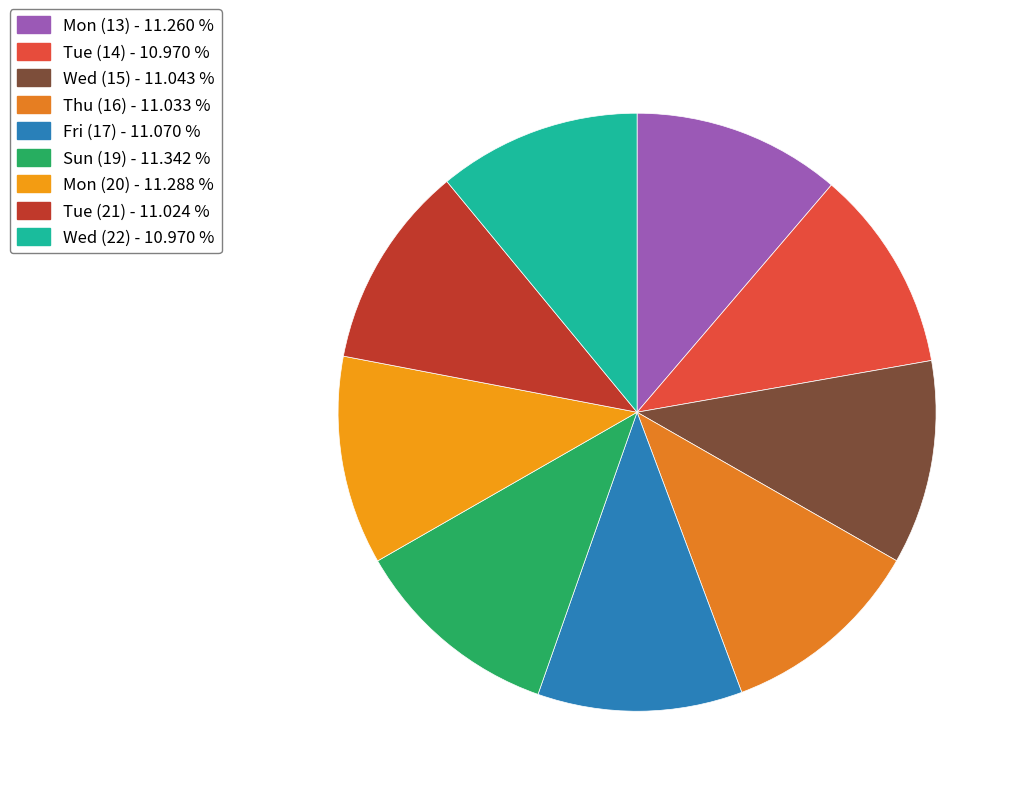

Count the number of slices in the pie.

9